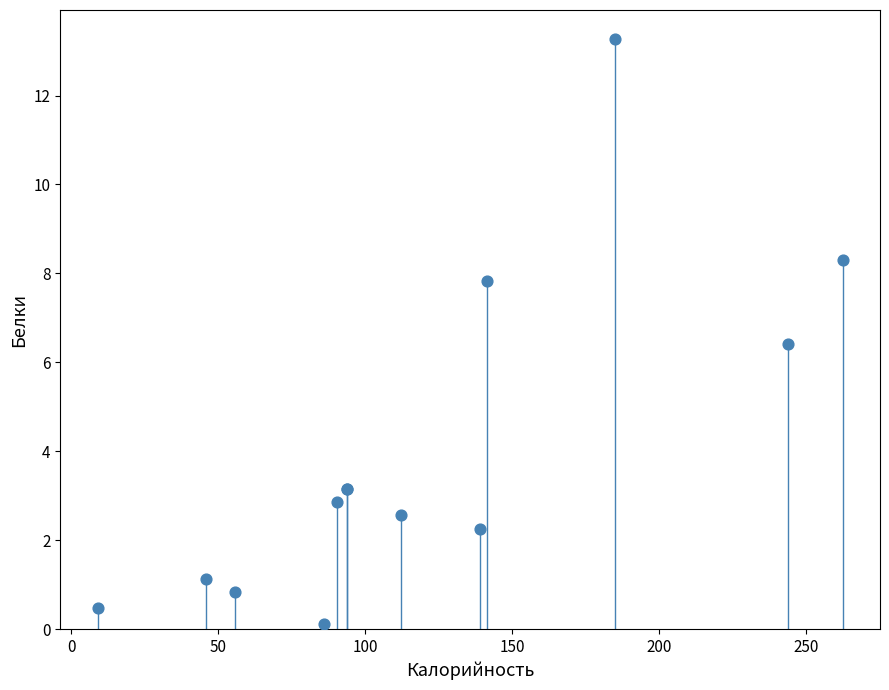

What Y value in the scatter plot is closest to 6?

6.4